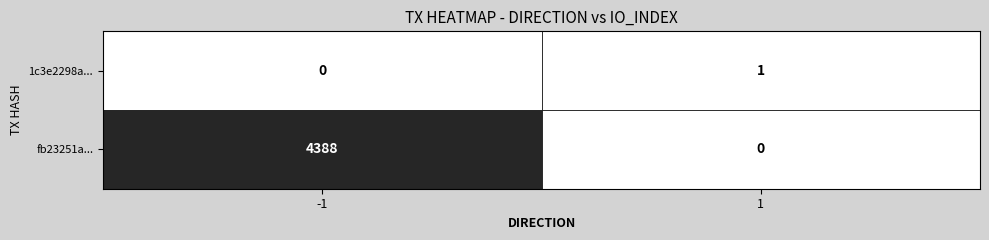

What is the average value of the fb23251a... series?

2194